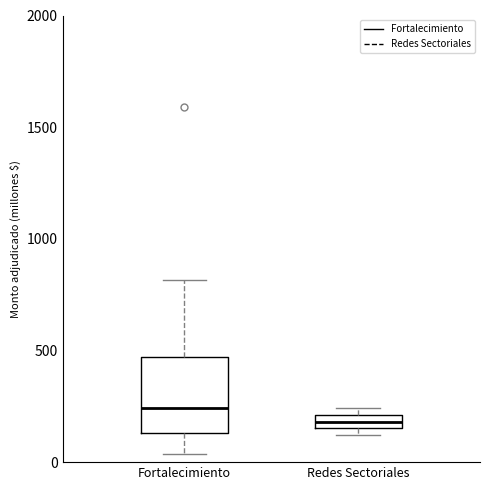

Which box's median line is the highest?

Fortalecimiento